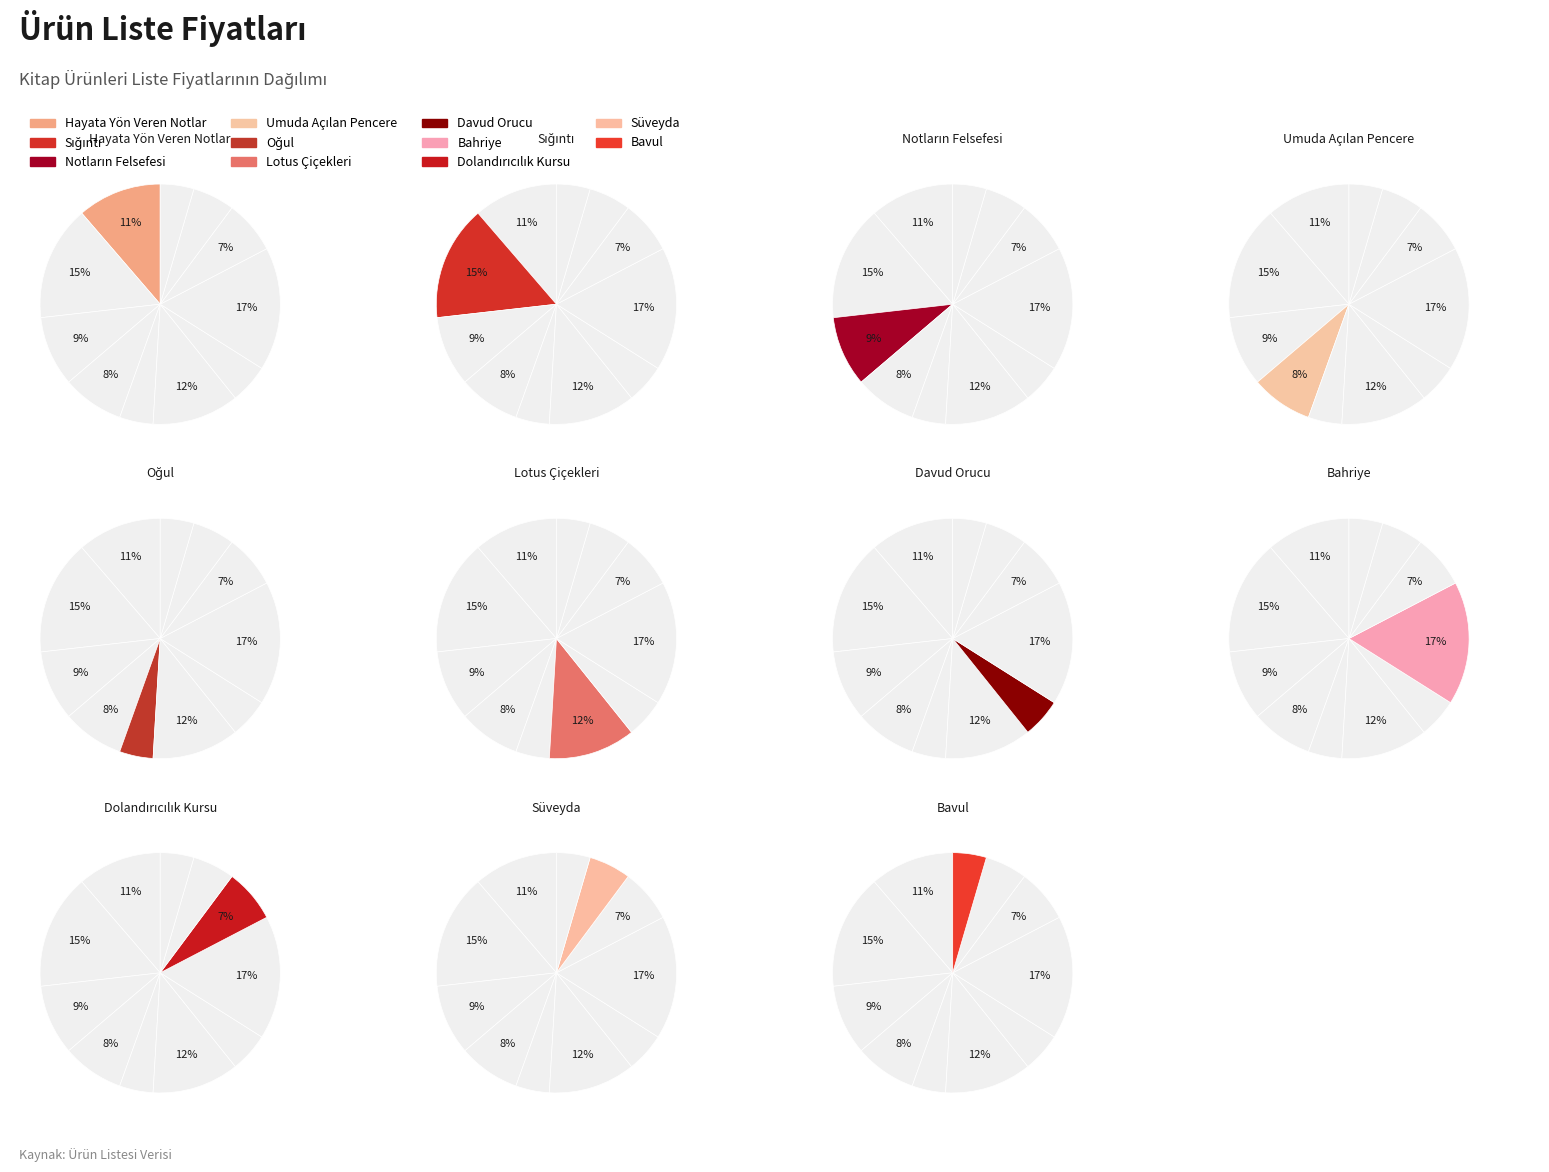

To the nearest percent, what percentage of the pie is Davud Orucu?

5%